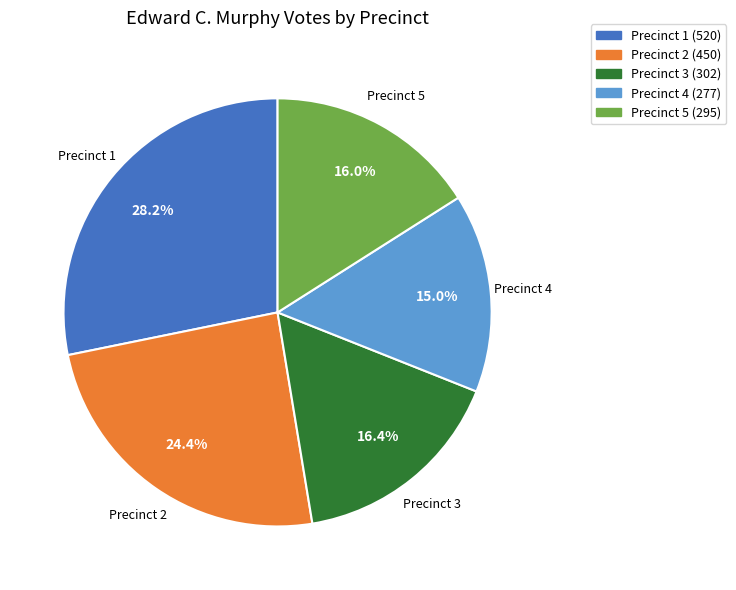

Approximately how many times larger is the value at Precinct 3 compared to Precinct 2?

0.7